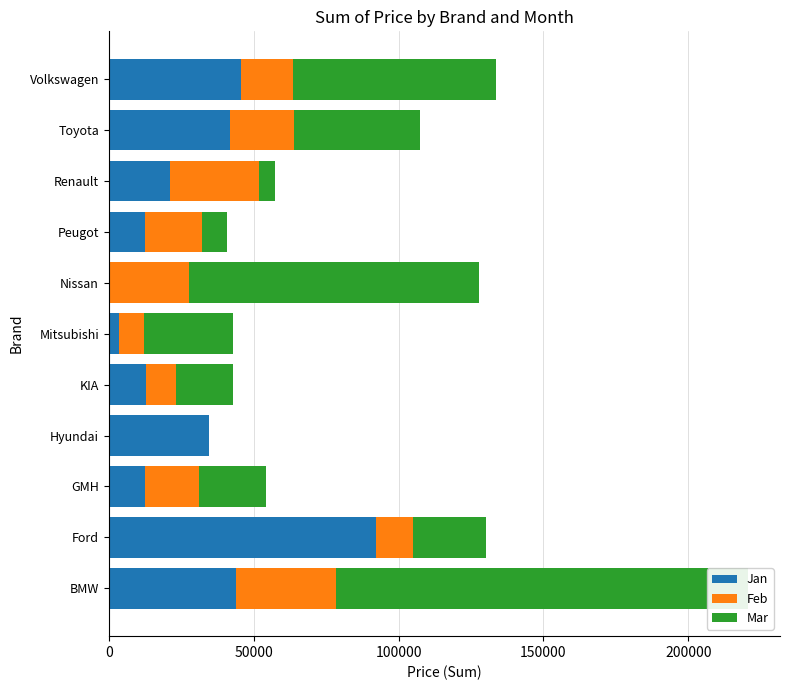

Which series has the widest spread of values?

Mar